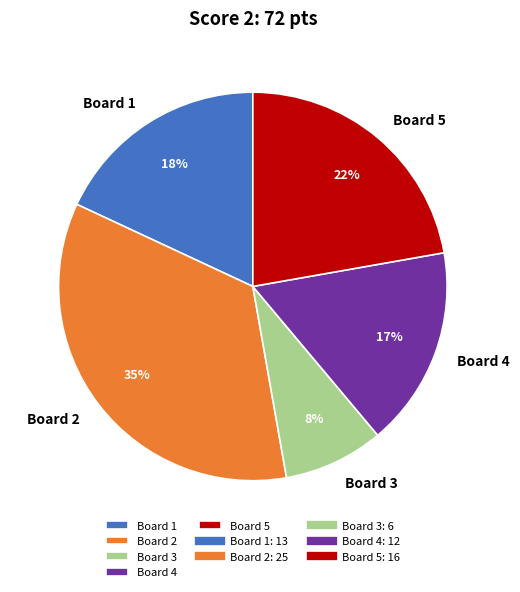

The Board 5 slice represents 31% of the pie. True or false?

False